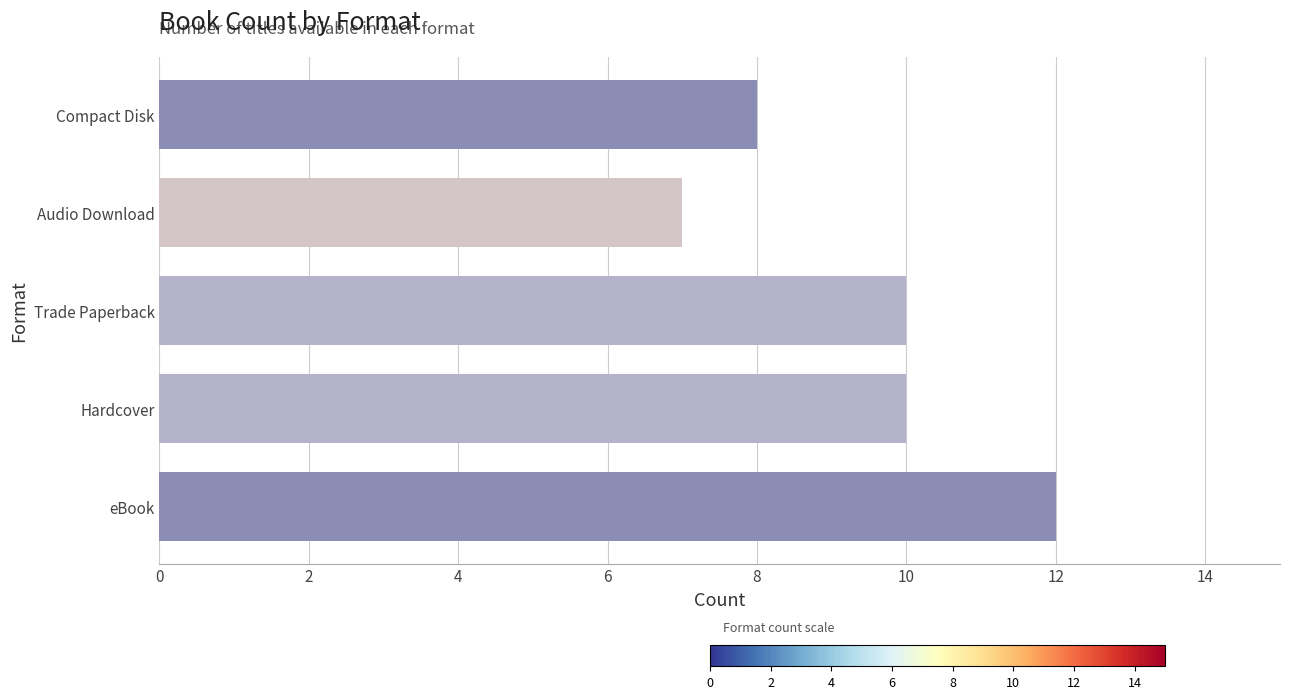

Read the value at Audio Download.

7